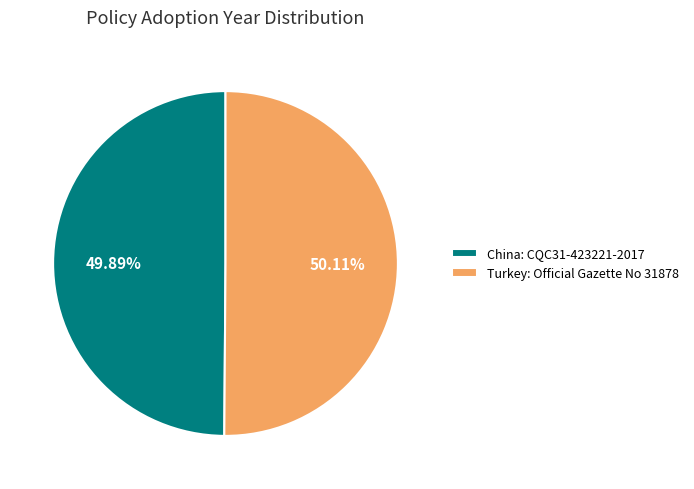

Is it true that Turkey: Official Gazette No 31878 is 59% of the pie?

False